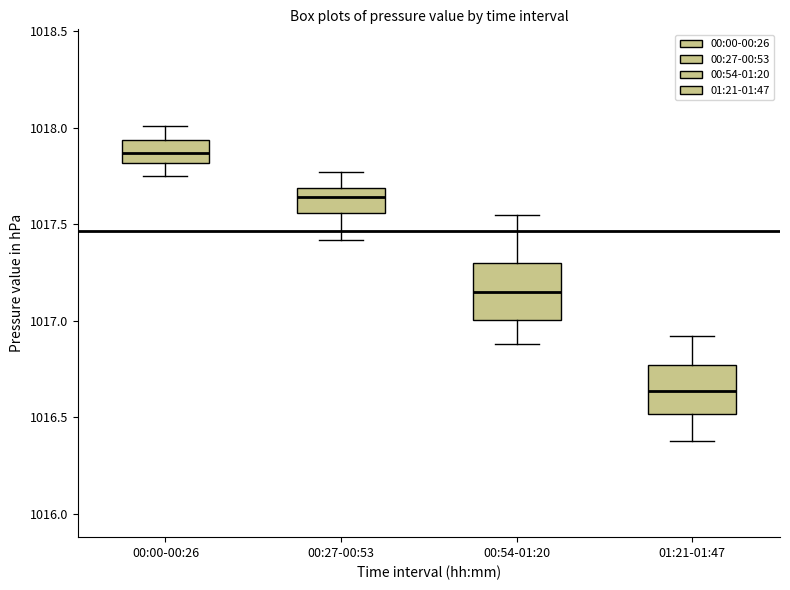

Reading left to right, transcribe this box plot: for each box, give where its median line is, the range the box spans, and where its two whiskers end, as read against the y-axis. The values are not printed on the chart, so give them approximately, as read against the axis.

00:00-00:26: median 1017.85, box 1017.80 to 1017.95, whiskers 1017.75 to 1018.00
00:27-00:53: median 1017.65, box 1017.55 to 1017.70, whiskers 1017.40 to 1017.75
00:54-01:20: median 1017.15, box 1017.00 to 1017.30, whiskers 1016.90 to 1017.55
01:21-01:47: median 1016.65, box 1016.50 to 1016.75, whiskers 1016.40 to 1016.90